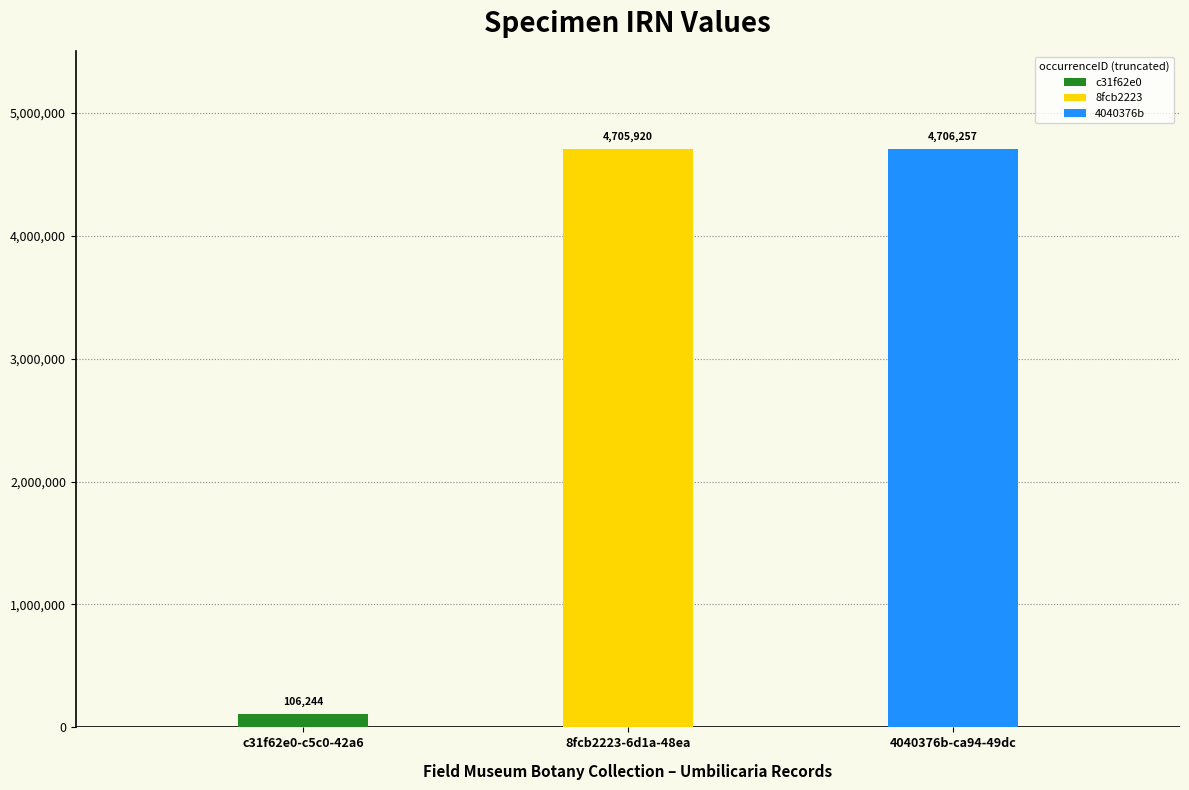

List the labels in order of value, largest first.

4040376b, 8fcb2223, c31f62e0